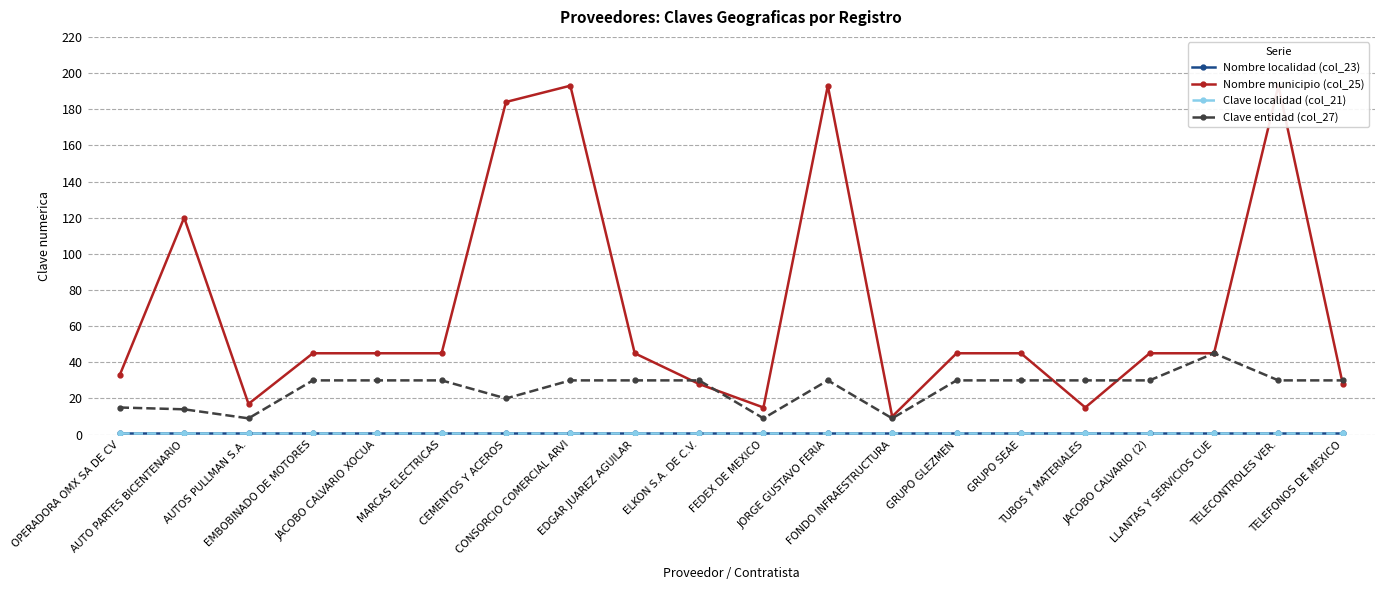

True or false: Clave localidad (col_21) and Clave entidad (col_27) cross at least once.

False